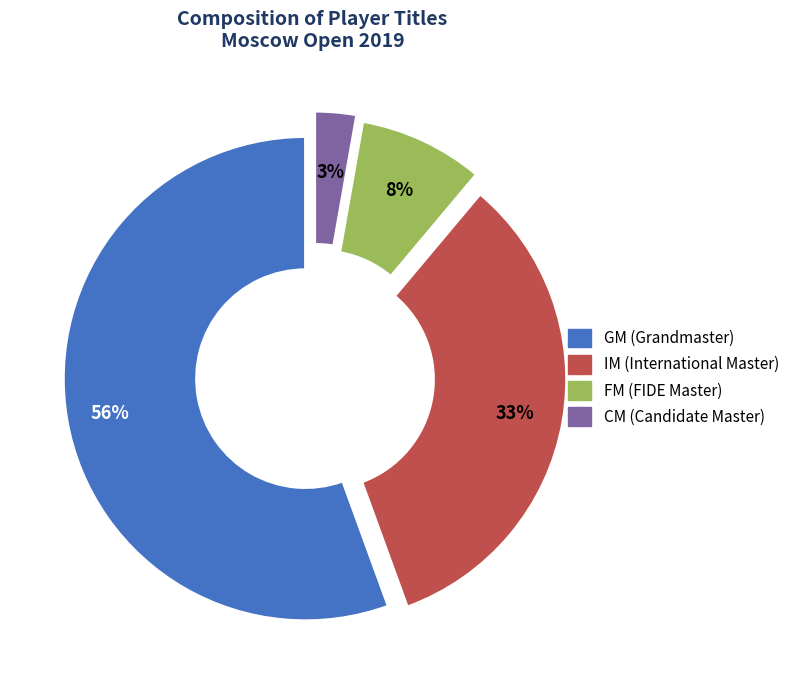

Is there any slice that represents more than half of the pie?

Yes